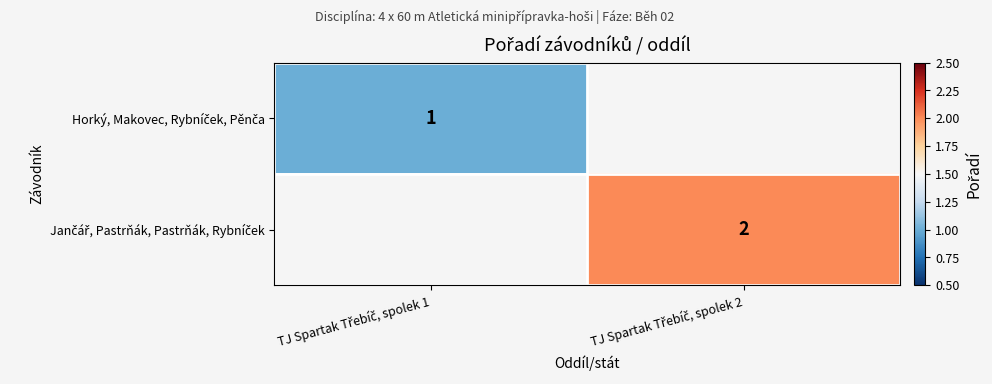

Which series has the widest spread of values?

Horký, Makovec, Rybníček, Pěnča